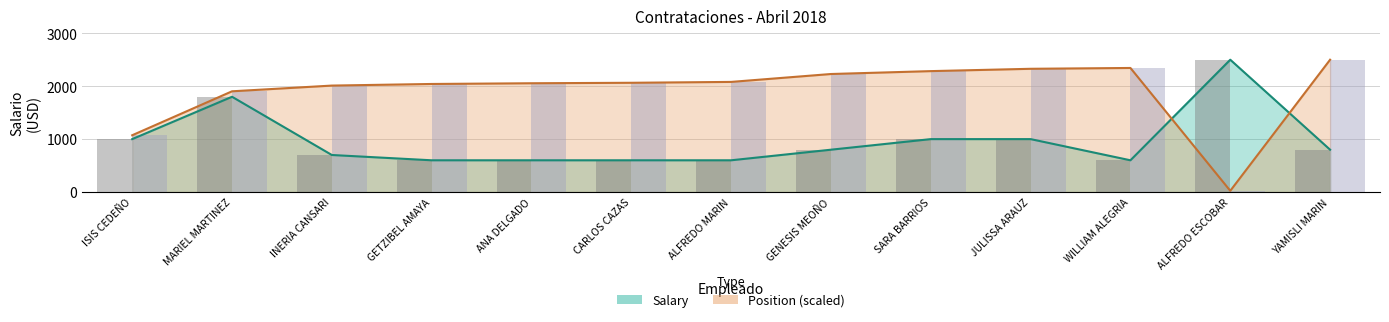

What is the average value of the Position series?

1918.6